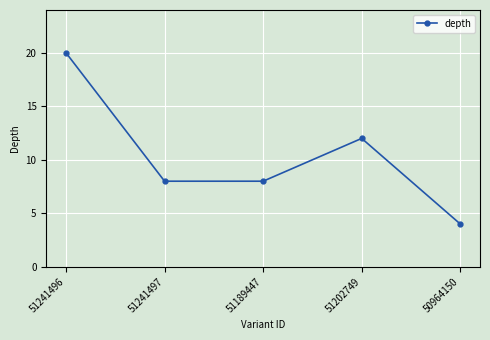

What is the change in value from 51241496 to 51189447?

-12